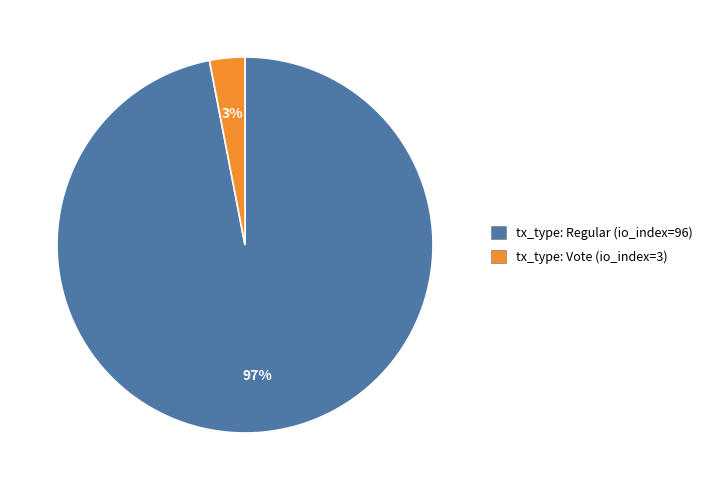

How many slices are in this pie chart?

2